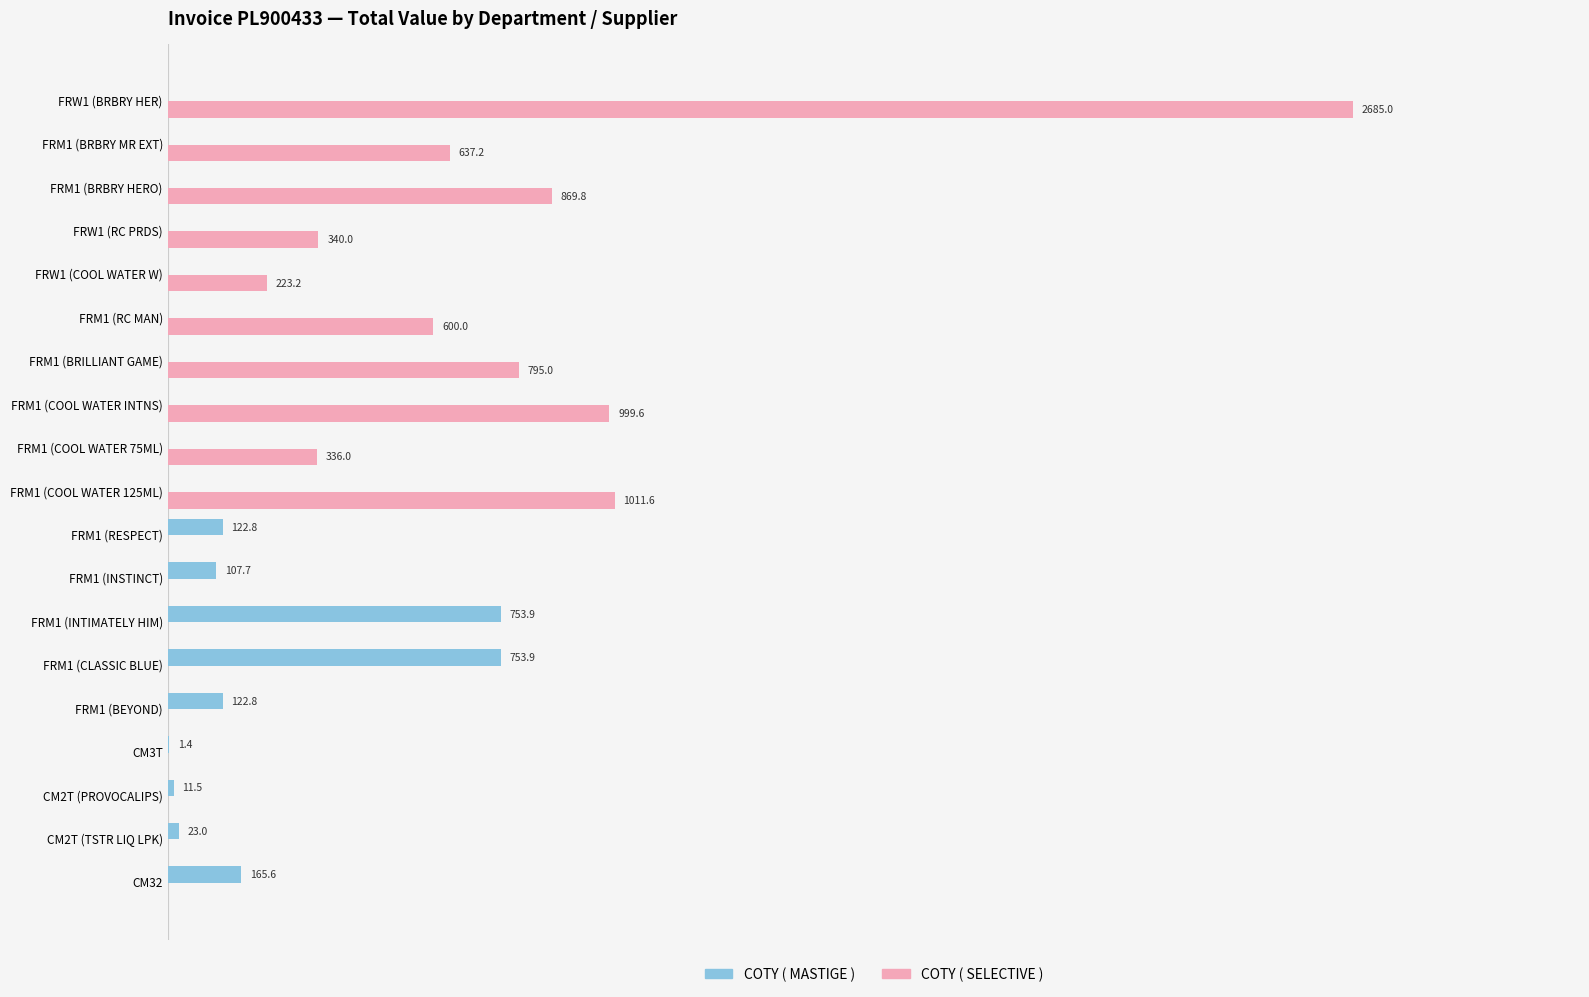

Which series has the largest total across all categories?

COTY ( SELECTIVE )